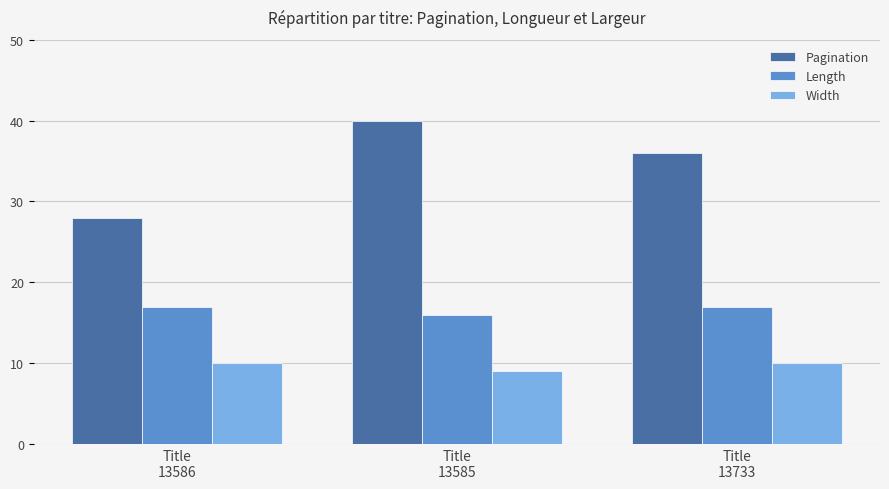

Reading left to right, extract all data points from this chart.

Pagination: 28	40	36
Length: 17	16	17
Width: 10	9	10